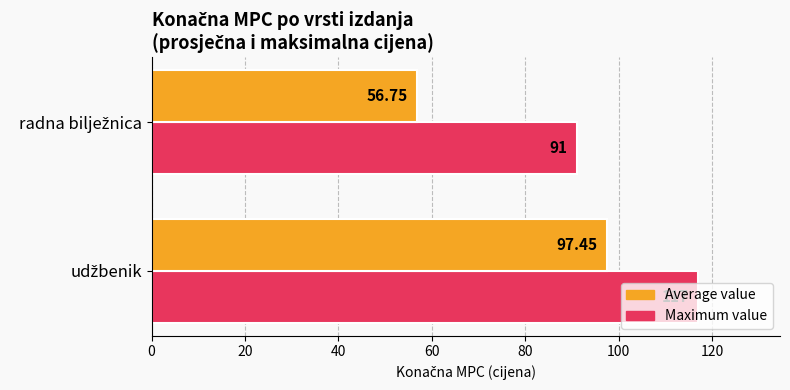

Rank the series by their average value, from lowest to highest.

Average value, Maximum value